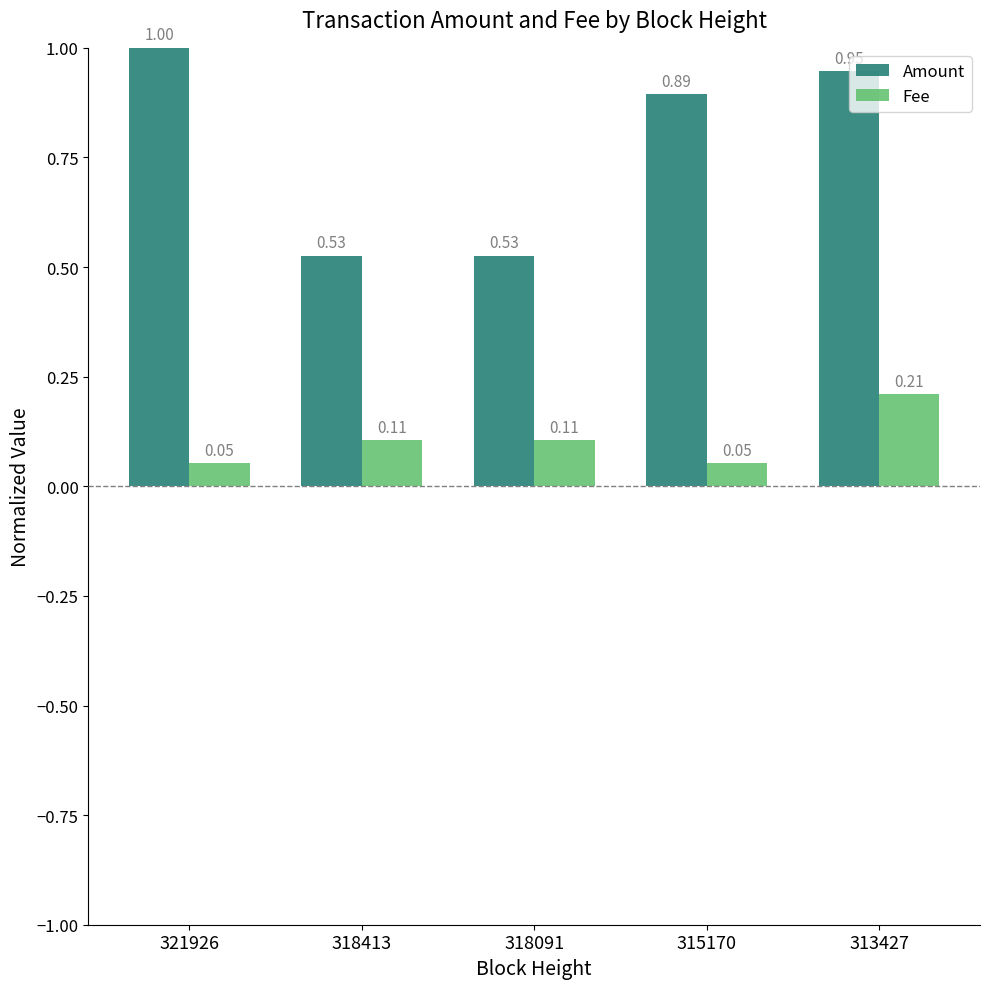

Which series has the widest spread of values?

Amount